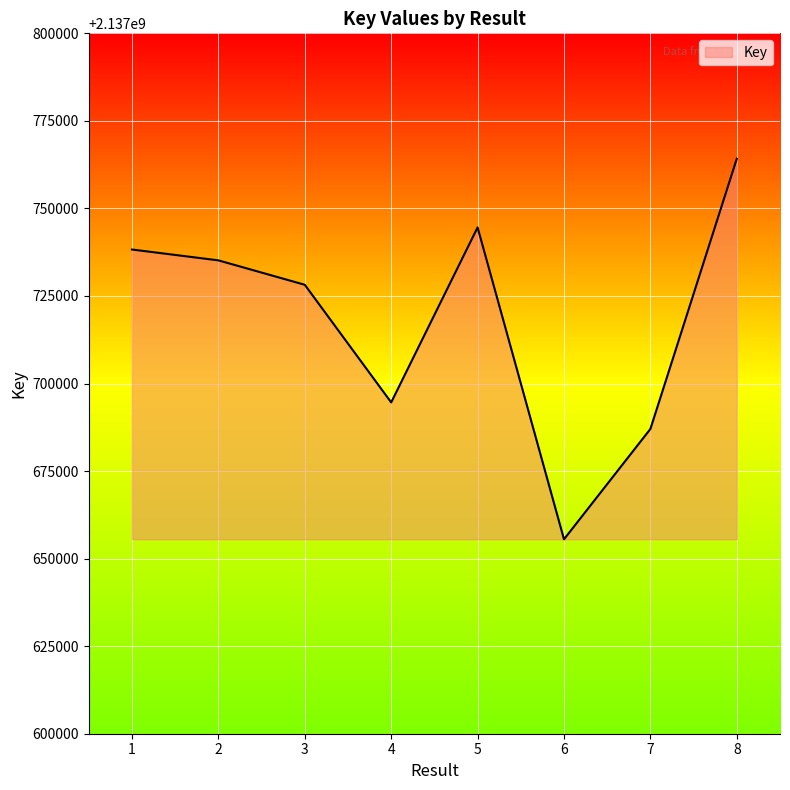

Where does the data first go above 2137735169?

1